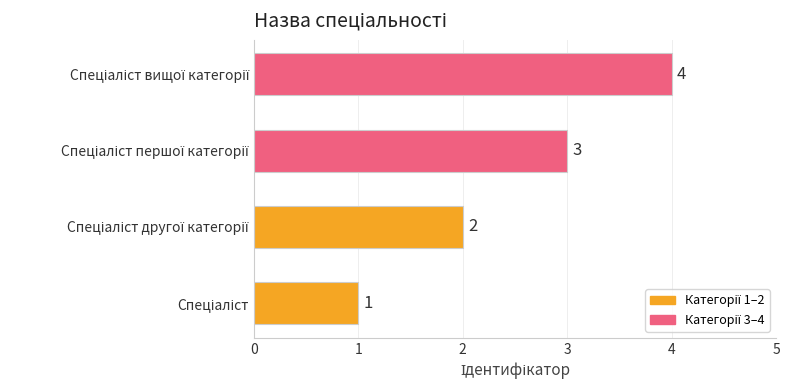

What is the greatest value displayed?

4